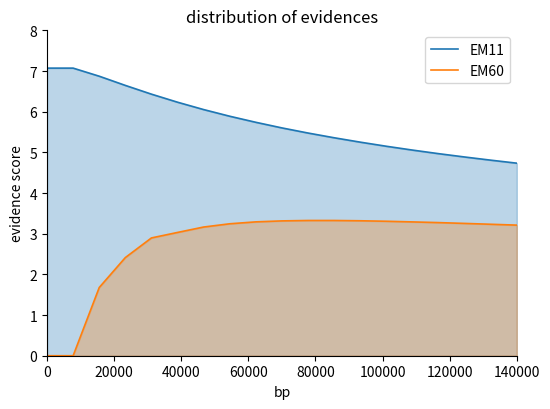

Does the chart display data point markers on the line(s)?

No